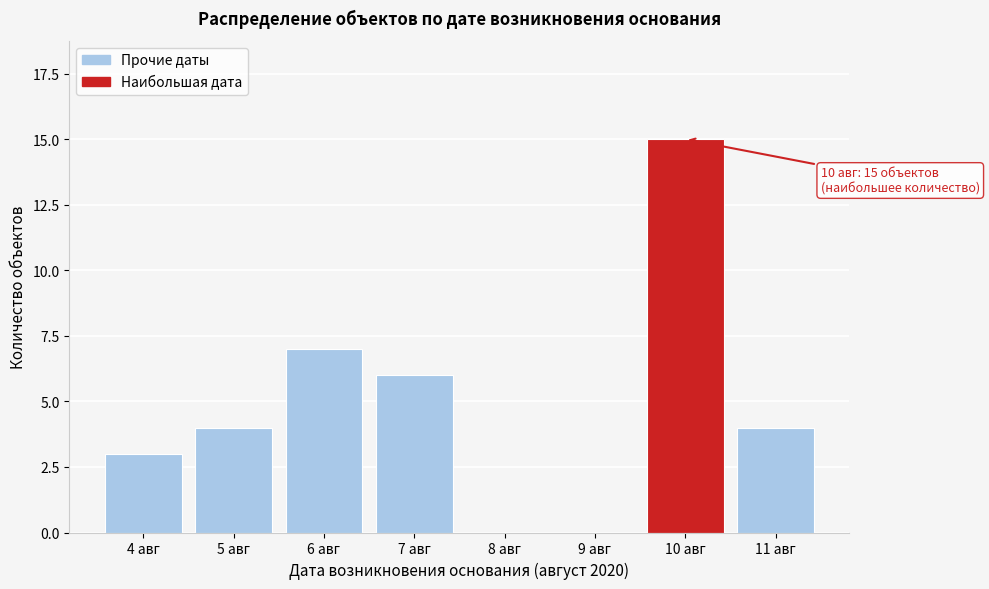

Reading left to right, what are all the values shown in this chart?

4 авг=3	5 авг=4	6 авг=7	7 авг=6	8 авг=0	9 авг=0	10 авг=15	11 авг=4